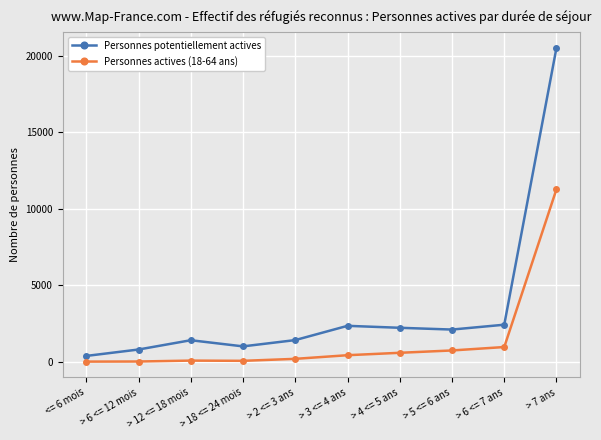

True or false: Personnes potentiellement actives has more than 0 points higher than both neighbors.

True